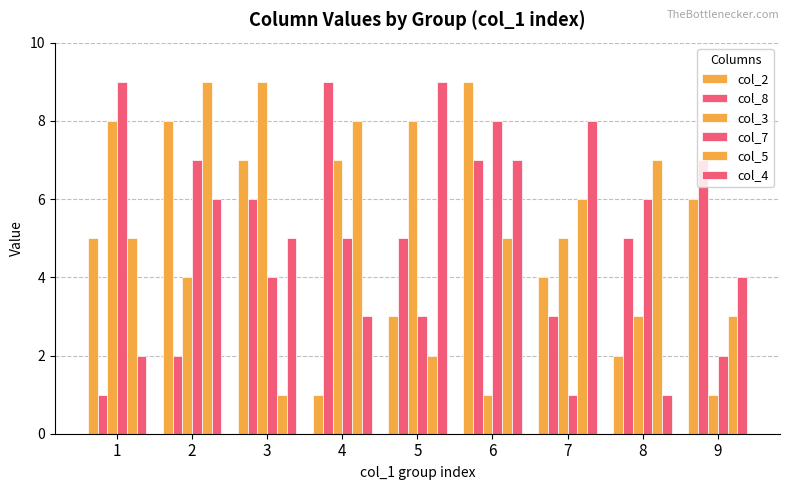

The value of col_3 at 7 is 5. True or false?

True